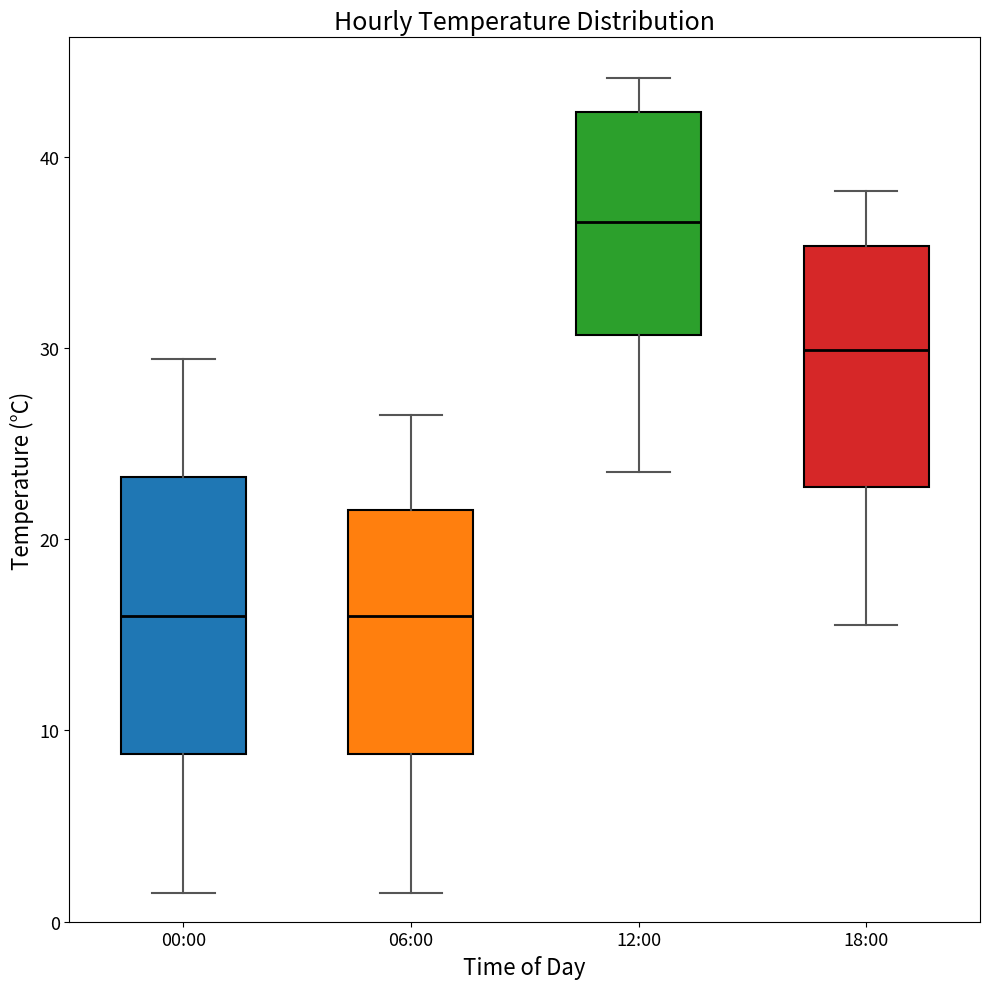

Where is the lower edge of the box for 00:00 on the y-axis? The values are not printed on the chart, so give them approximately, as read against the axis.

9